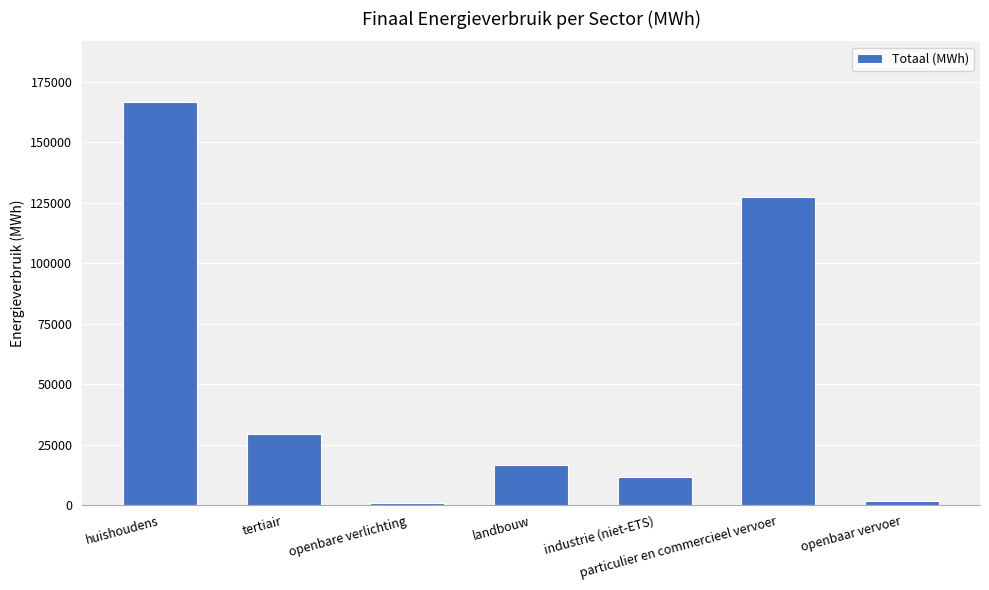

At which label is the value closest to 83806?

particulier en commercieel vervoer